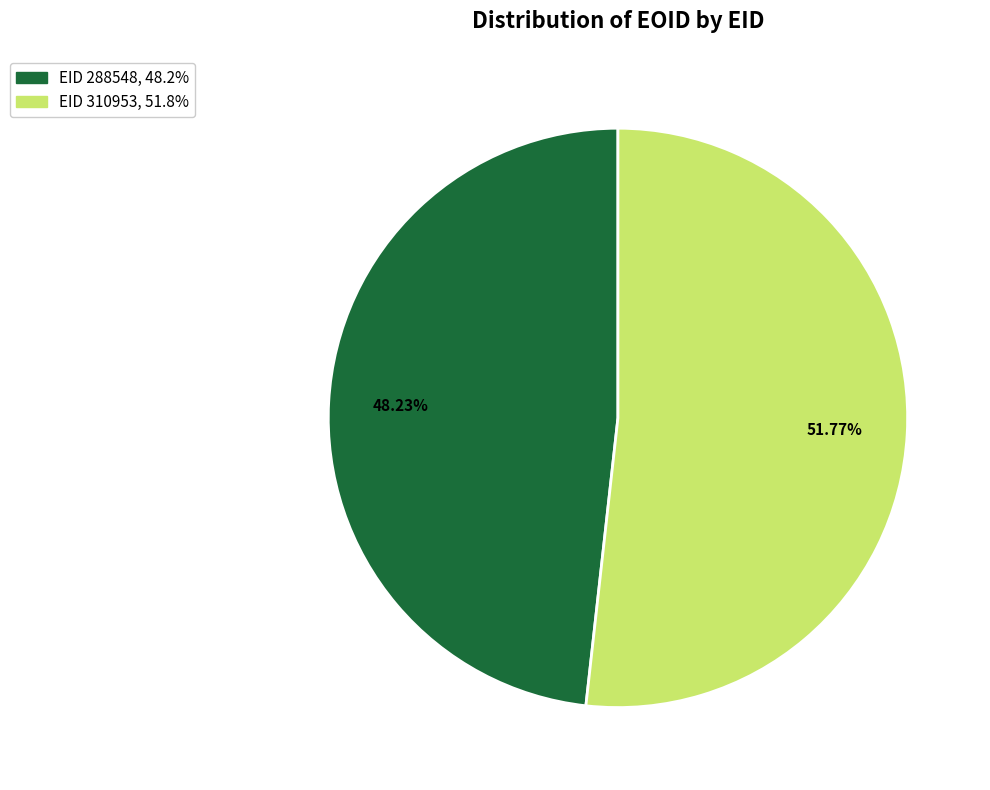

Is there any slice that represents more than half of the pie?

Yes